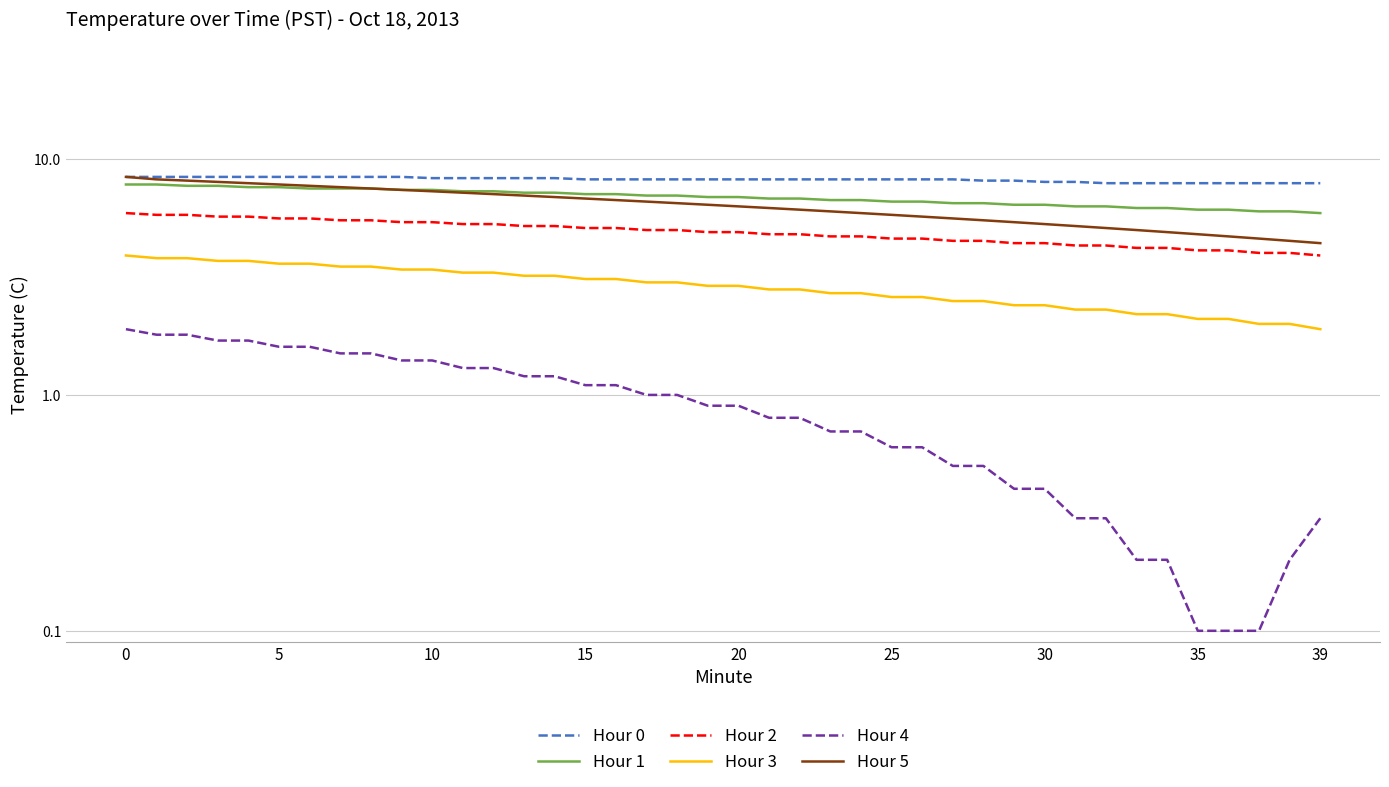

How many categories are shown in the chart?

40